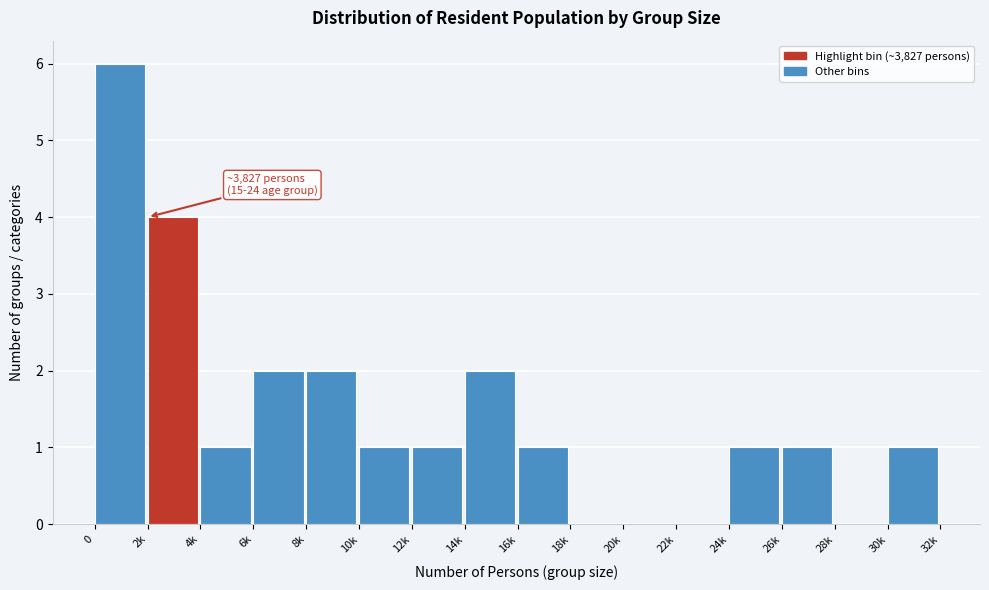

Reading left to right, what are all the values shown in this chart?

0=6	2k=4	4k=1	6k=2	8k=2	10k=1	12k=1	14k=2	16k=1	18k=0	20k=0	22k=0	24k=1	26k=1	28k=0	30k=1